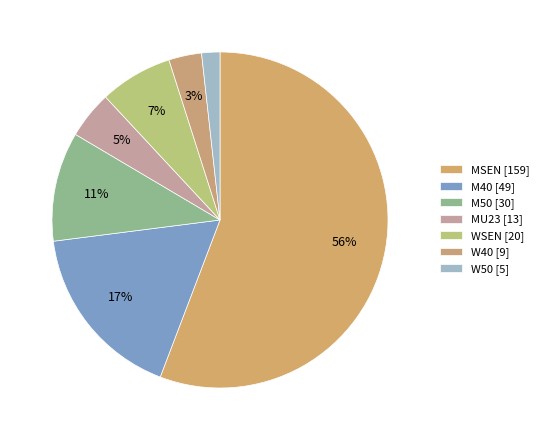

How many segments does this pie chart have?

7